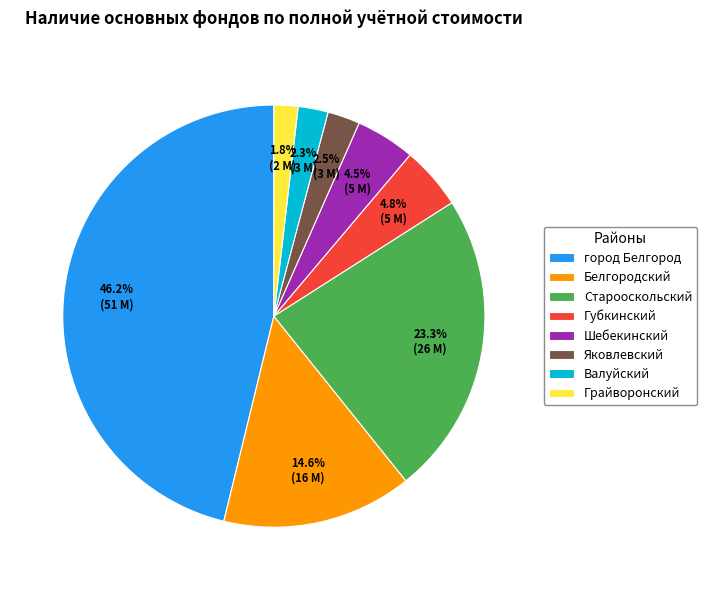

To the nearest percent, what portion does Грайворонский represent?

2%